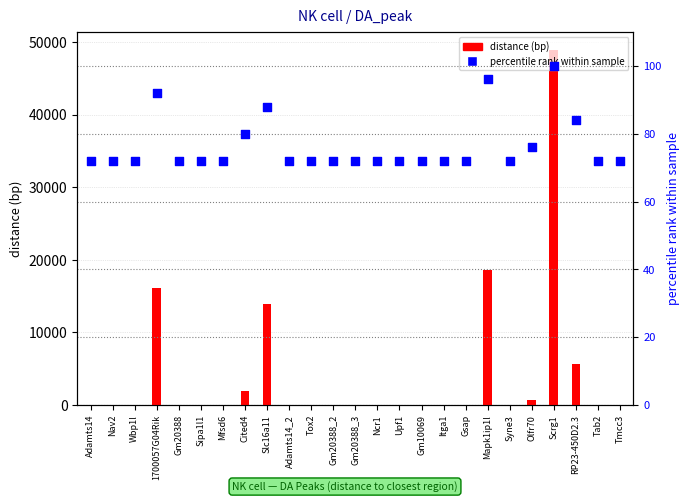

Which series contains the highest Y value?

distance (bp)